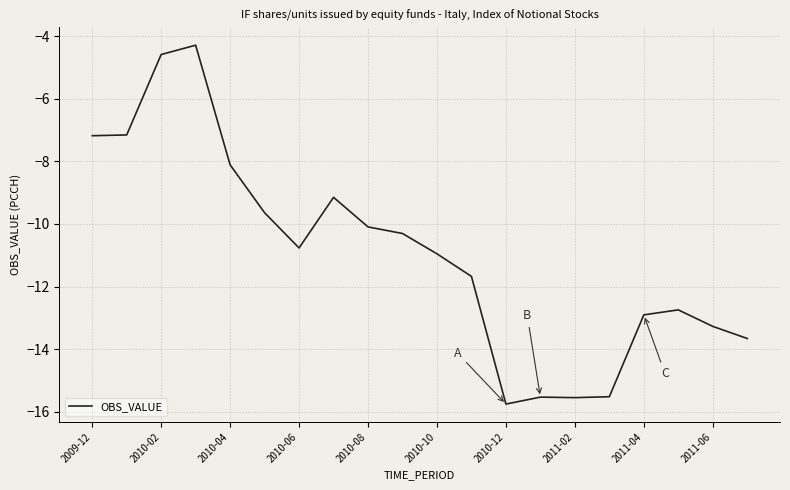

What is the minimum value shown in the chart?

-15.8